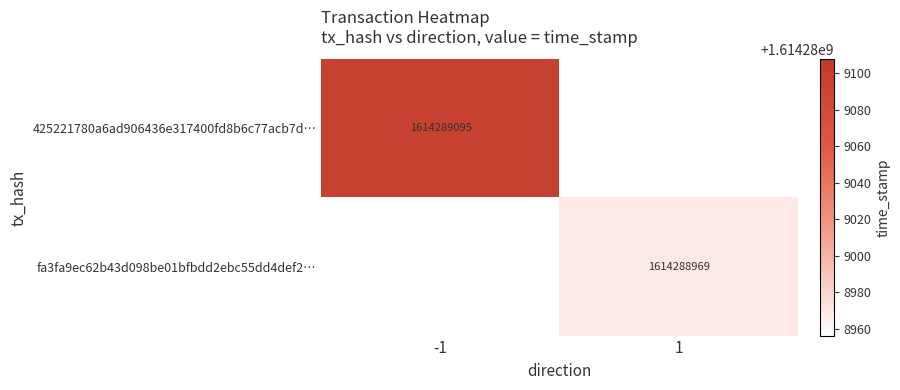

What is the greatest value displayed?

1614289095